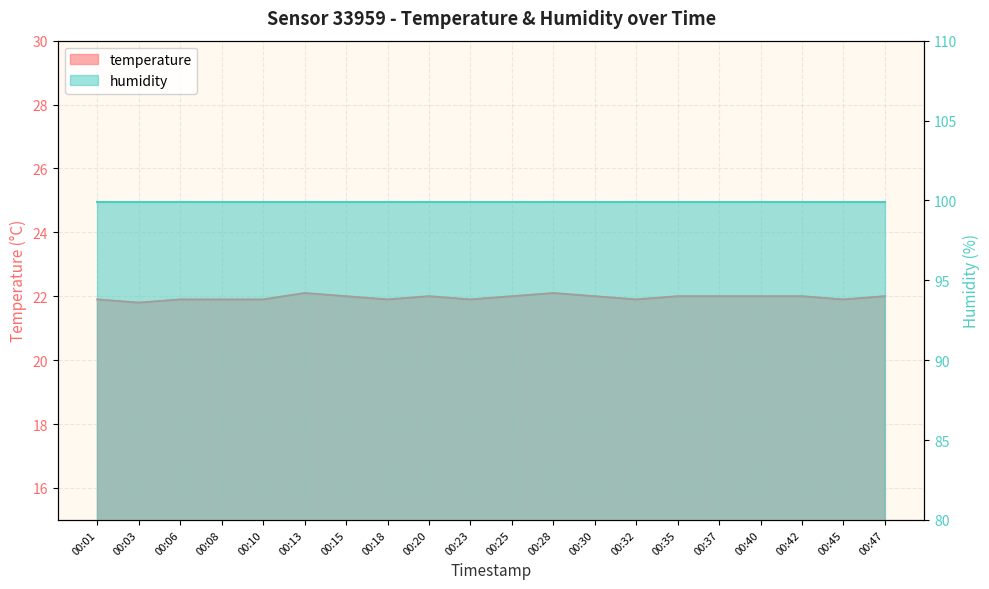

What is the average value?

22.0